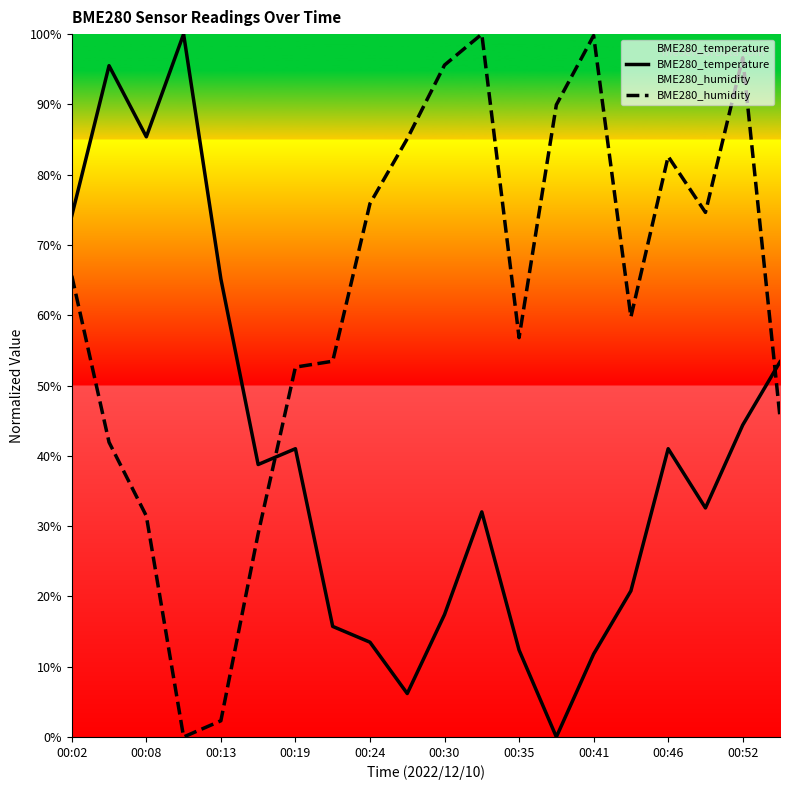

The value of BME280_humidity at 00:30 is 42.5. True or false?

False